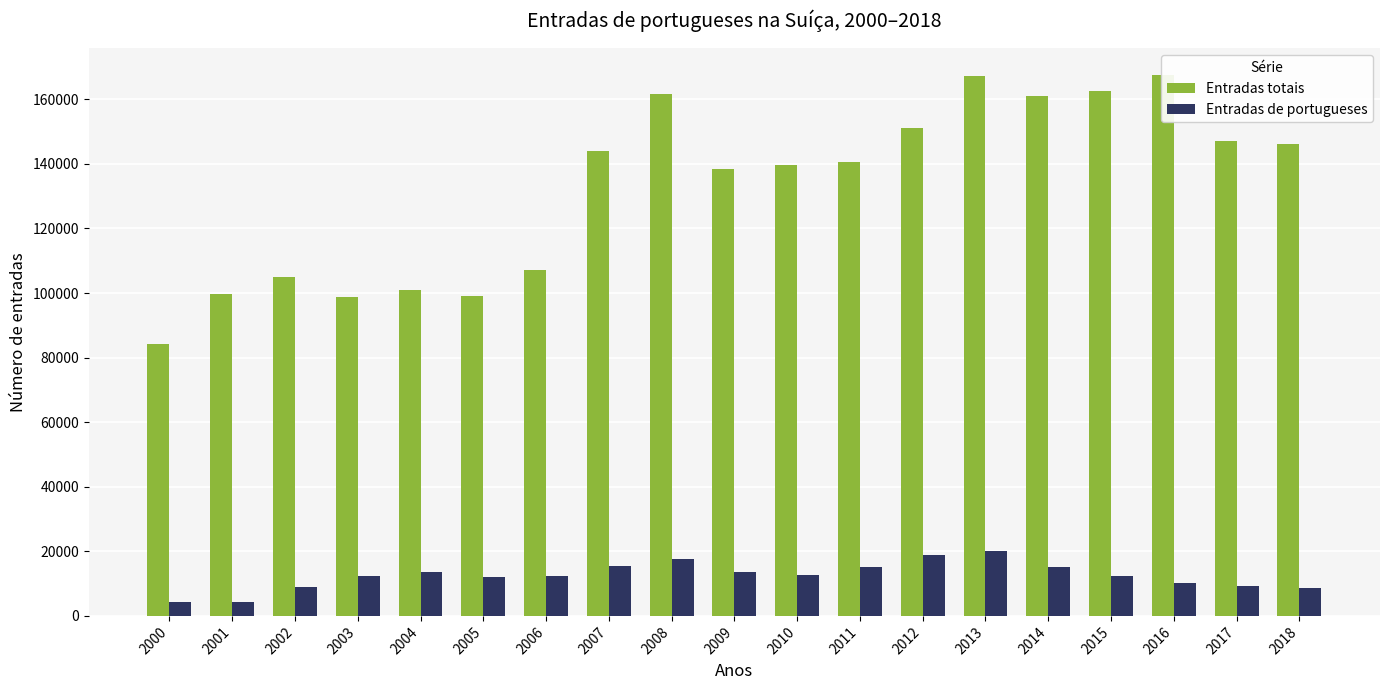

Rank the categories by Entradas totais value from highest to lowest.

2016, 2013, 2015, 2008, 2014, 2012, 2017, 2018, 2007, 2011, 2010, 2009, 2006, 2002, 2004, 2001, 2005, 2003, 2000